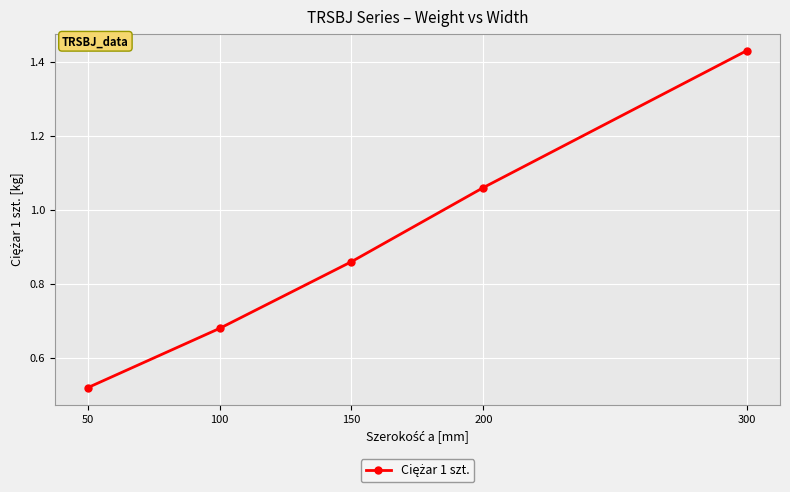

The chart shows a value of 0.3 at 50. True or false?

False